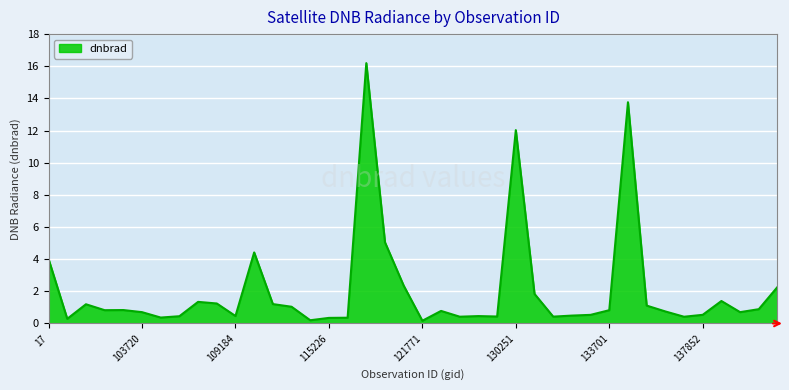

What is the difference between the maximum and minimum values?

16.0